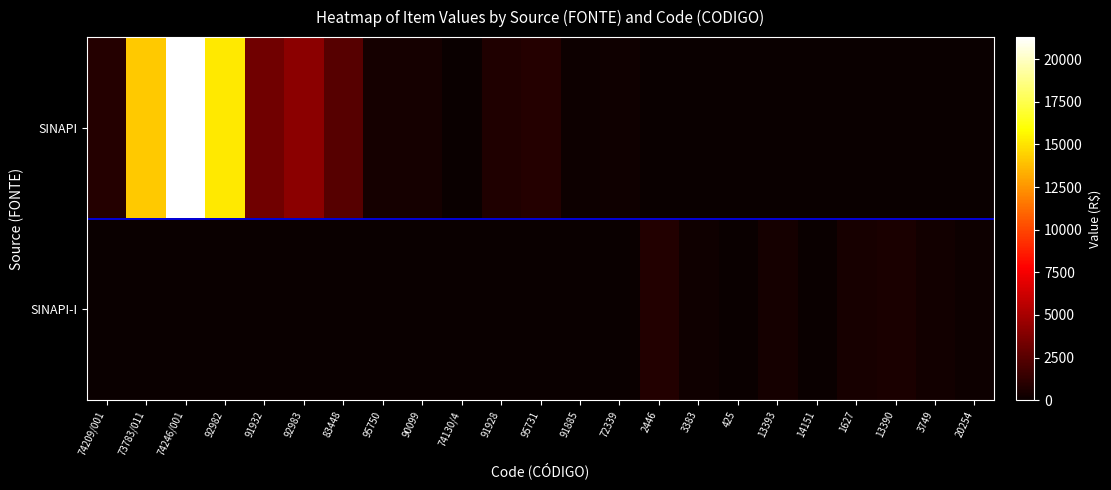

Rank the categories by SINAPI value from lowest to highest.

74130/4, 91885, 72339, 95750, 90099, 91928, 74209/001, 95731, 83448, 91932, 92983, 73783/011, 92982, 74246/001